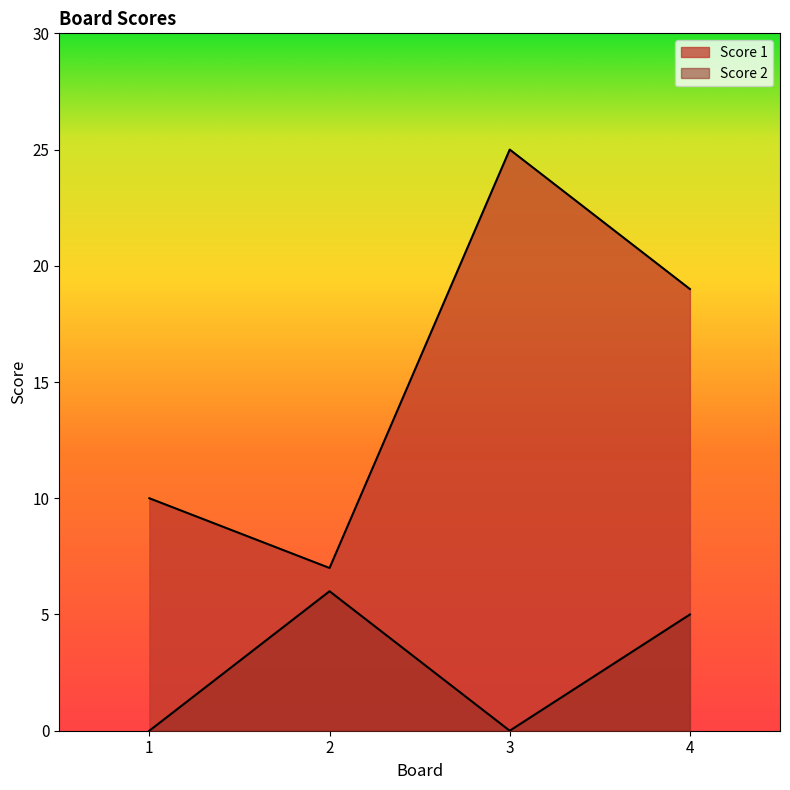

List the labels in order of Score 1 value, largest first.

3, 4, 1, 2